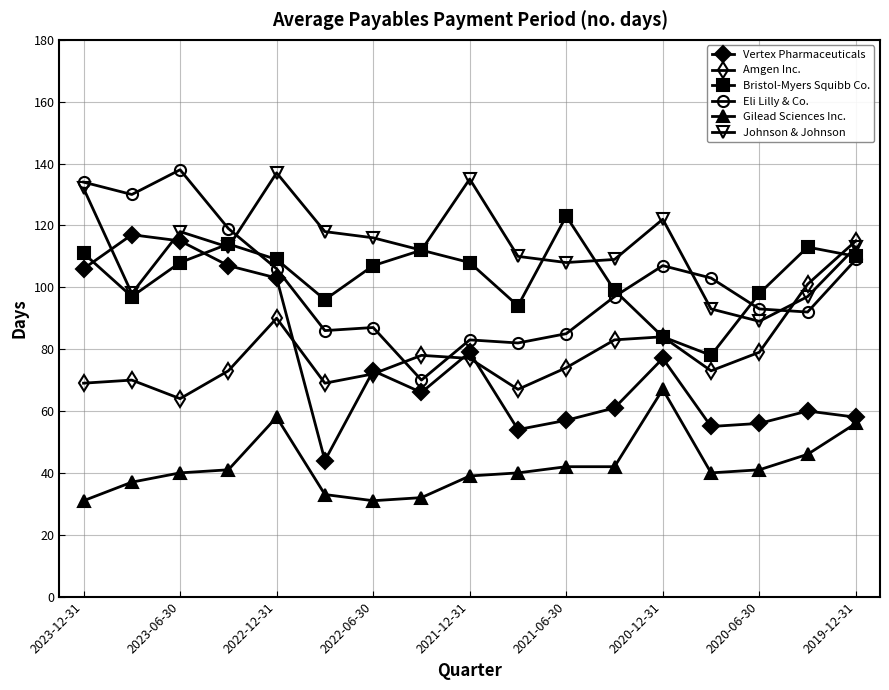

How many interior local peaks does the Vertex Pharmaceuticals series have?

5